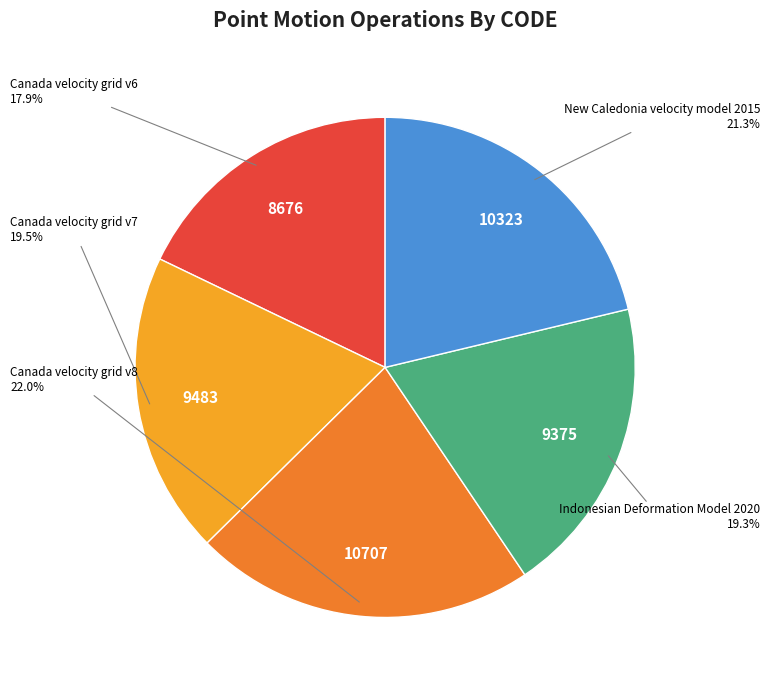

Is there a majority slice in this chart?

No